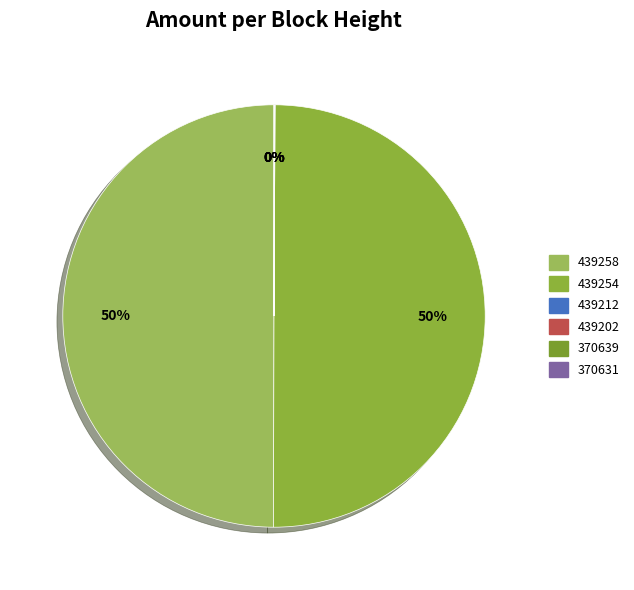

Which category has the biggest portion of the pie?

439254